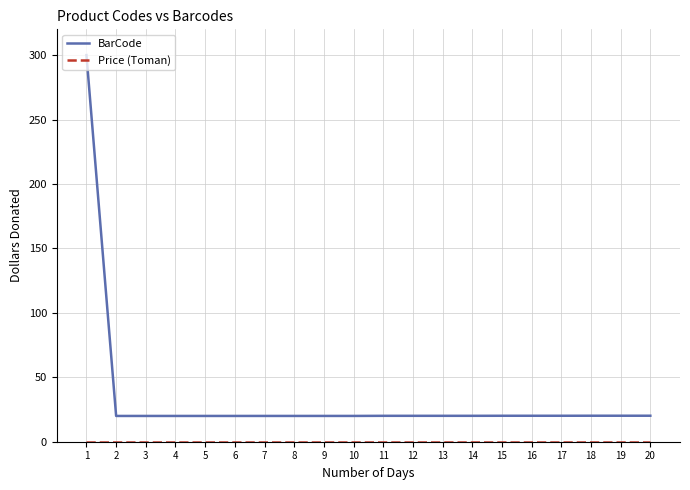

What is the greatest value displayed?

300.0